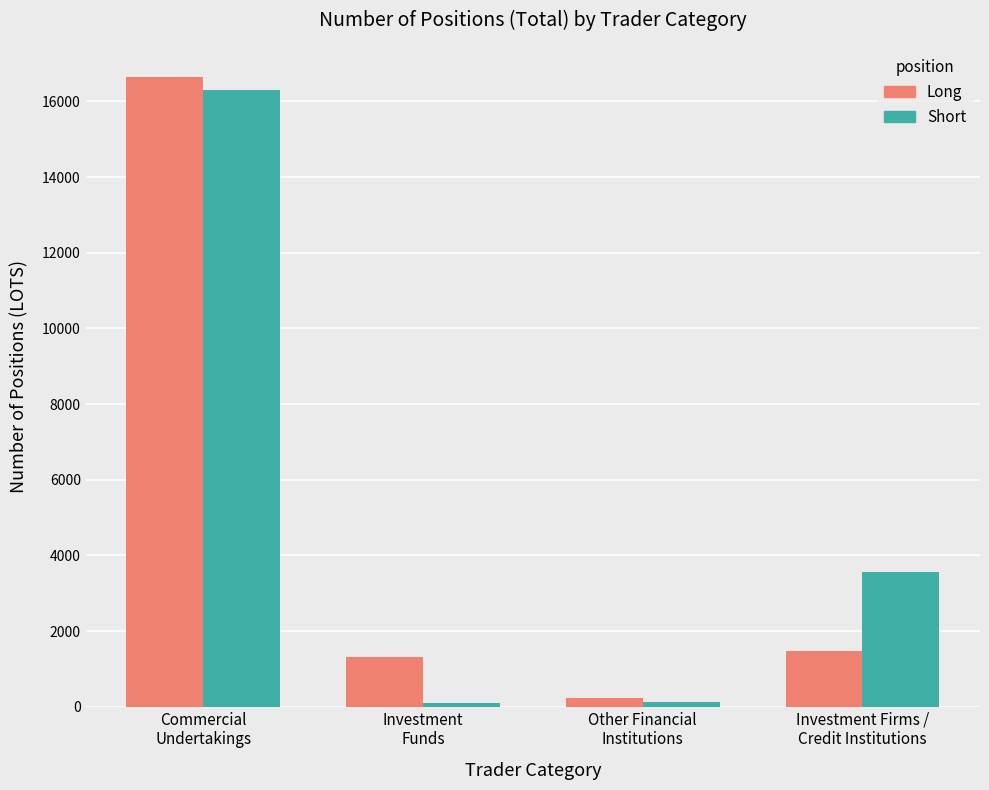

What is the maximum value for Long?

16644.4